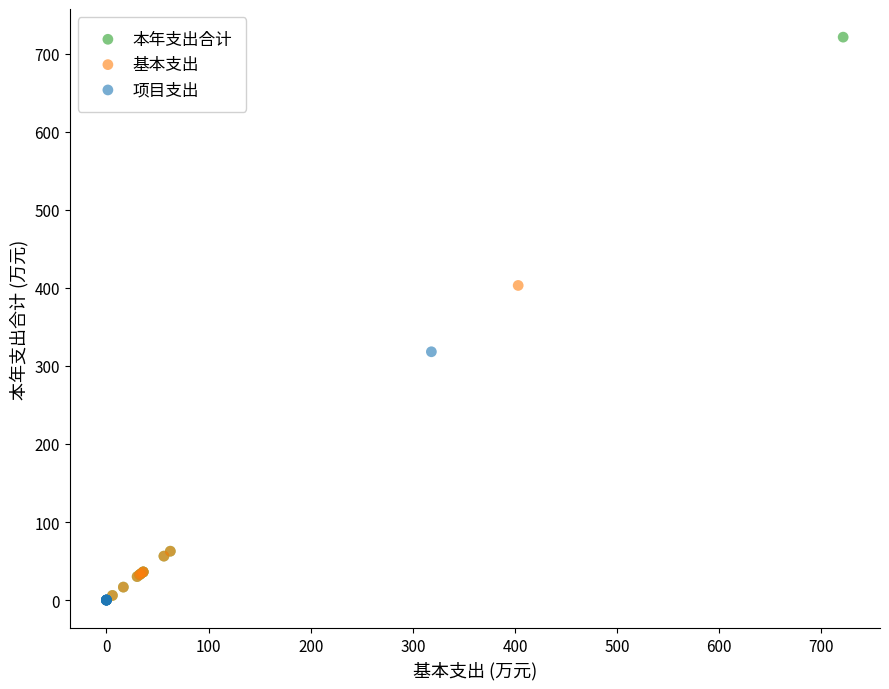

Which series has the widest spread of Y values?

本年支出合计